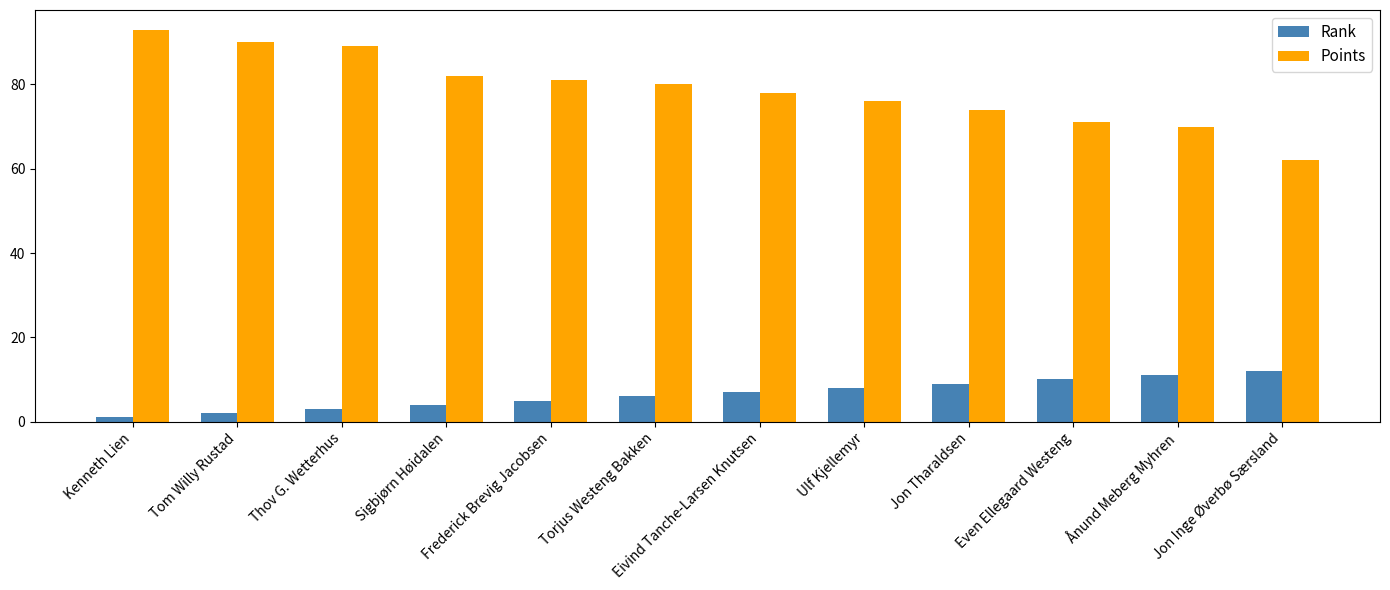

Reading left to right, transcribe all the data shown in this chart.

Rank: Kenneth Lien=1	Tom Willy Rustad=2	Thov G. Wetterhus=3	Sigbjørn Høidalen=4	Frederick Brevig Jacobsen=5	Torjus Westeng Bakken=6	Eivind Tanche-Larsen Knutsen=7	Ulf Kjellemyr=8	Jon Tharaldsen=9	Even Ellegaard Westeng=10	Ånund Meberg Myhren=11	Jon Inge Øverbø Særsland=12
Points: Kenneth Lien=93	Tom Willy Rustad=90	Thov G. Wetterhus=89	Sigbjørn Høidalen=82	Frederick Brevig Jacobsen=81	Torjus Westeng Bakken=80	Eivind Tanche-Larsen Knutsen=78	Ulf Kjellemyr=76	Jon Tharaldsen=74	Even Ellegaard Westeng=71	Ånund Meberg Myhren=70	Jon Inge Øverbø Særsland=62